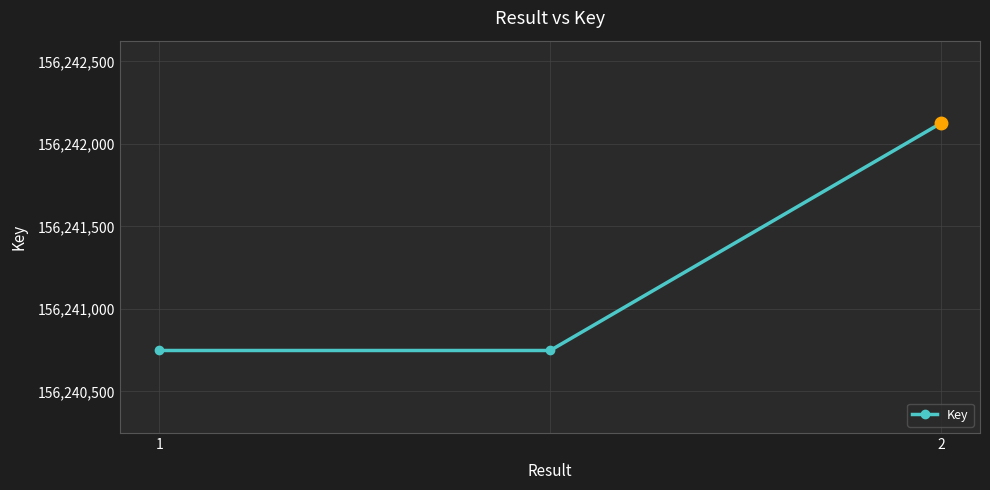

What is the minimum value shown in the chart?

156240748